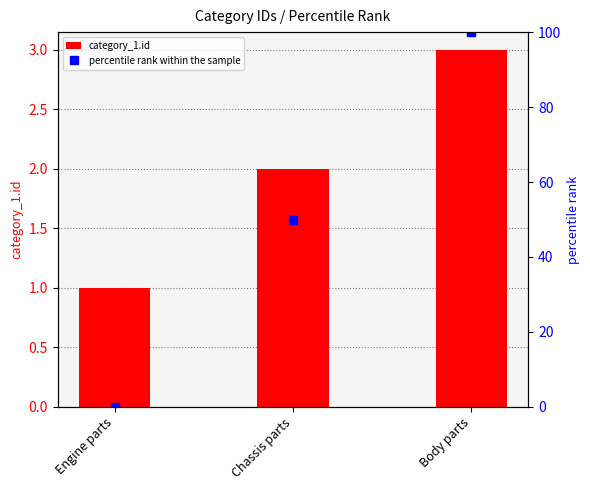

True or false: percentile rank within the sample has a value of 25 at Body parts.

False